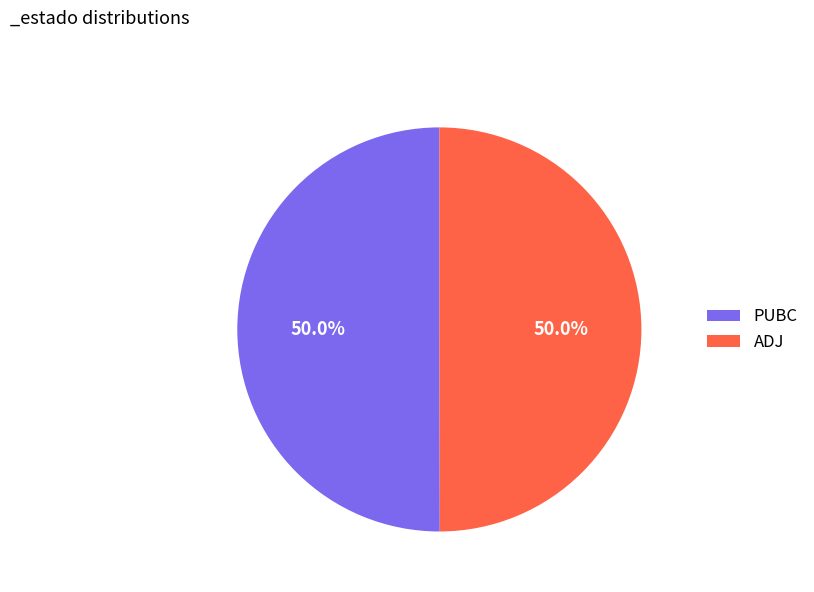

What percentage is the PUBC slice, to the nearest percent?

50%